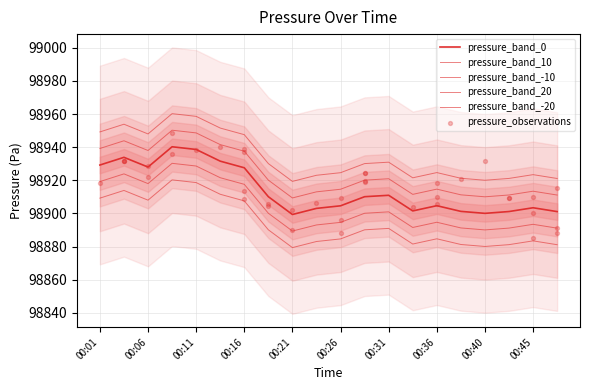

What is the change in value from 00:04 to 00:36?

-29.2